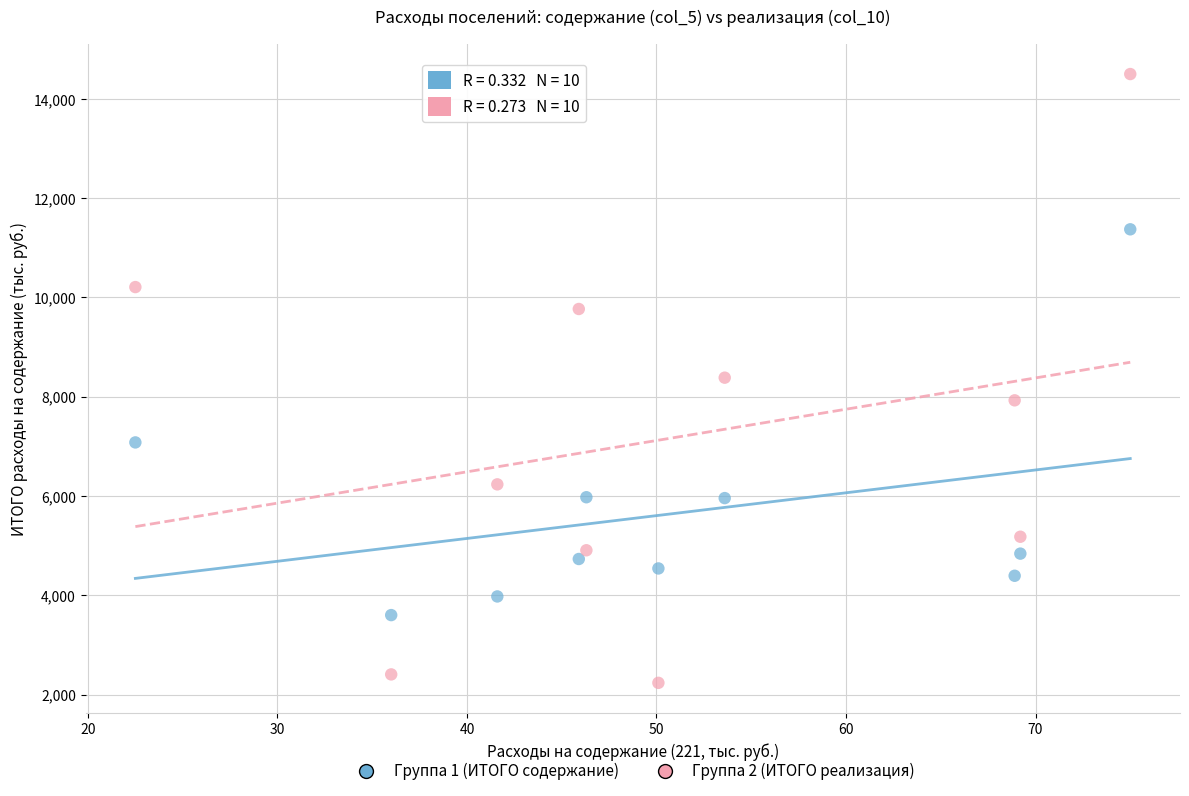

Which series reaches the maximum Y coordinate?

Группа 2 (ИТОГО реализация)